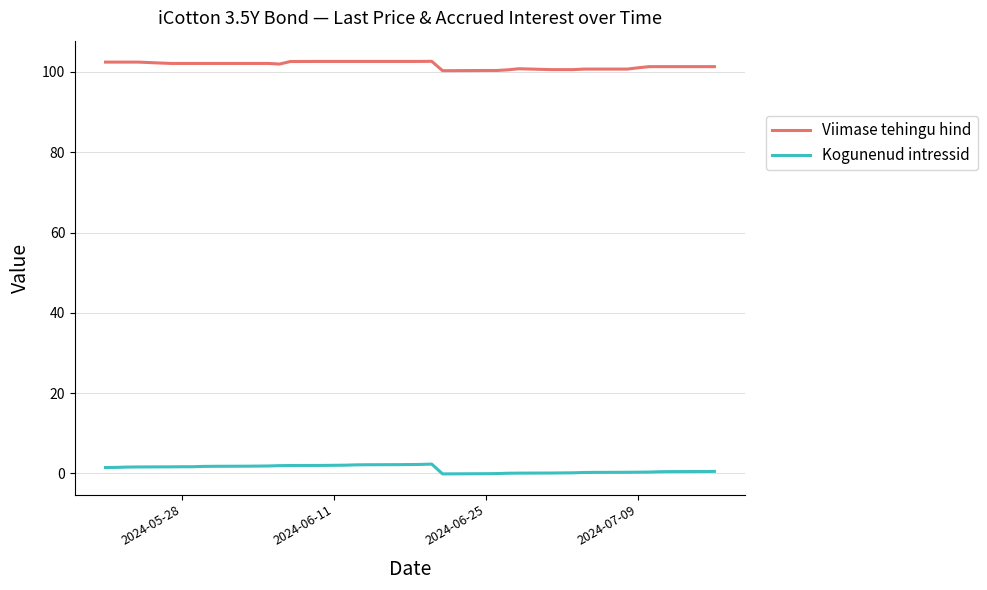

True or false: Kogunenud intressid and Viimase tehingu hind cross at least once.

False